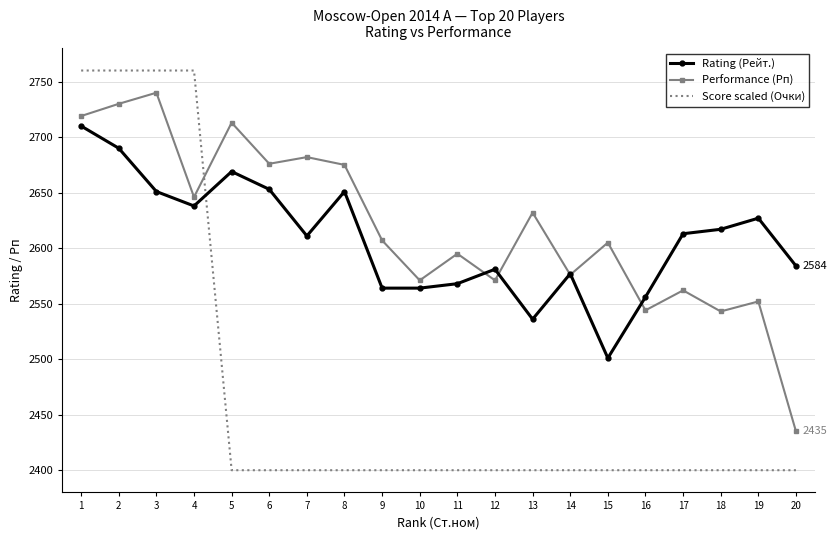

Where is the first local minimum for Rating (Рейт.)?

4